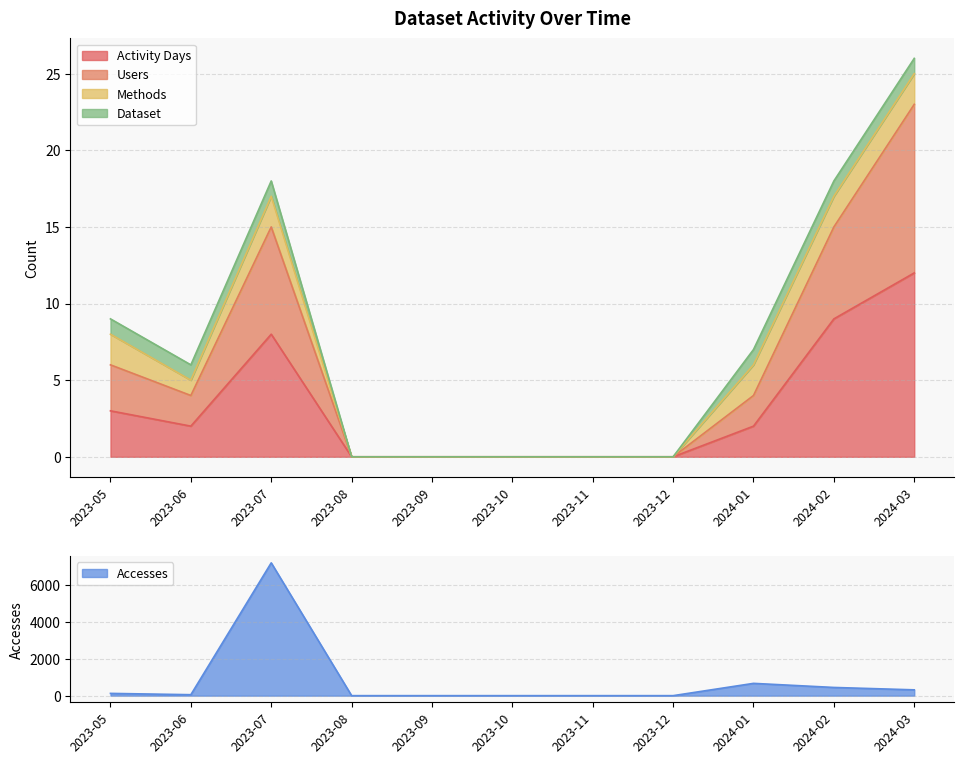

The value of Activity Days at 2023-12 is 0. True or false?

True